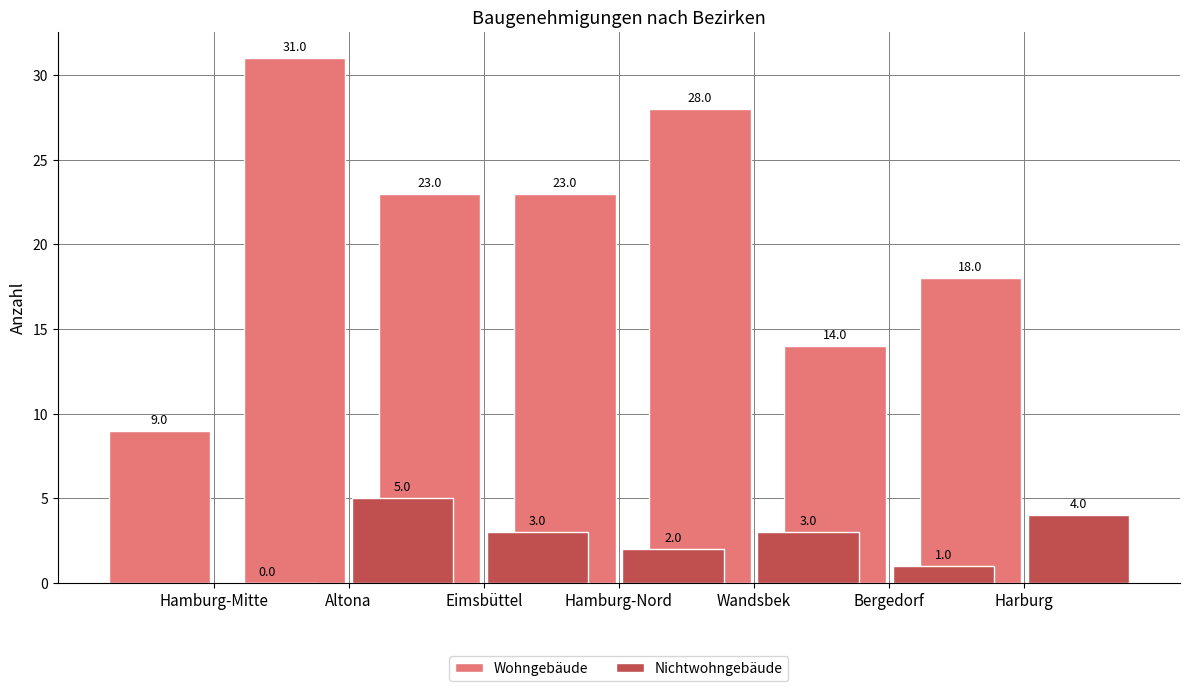

What is the approximate value of Nichtwohngebäude at Eimsbüttel?

3